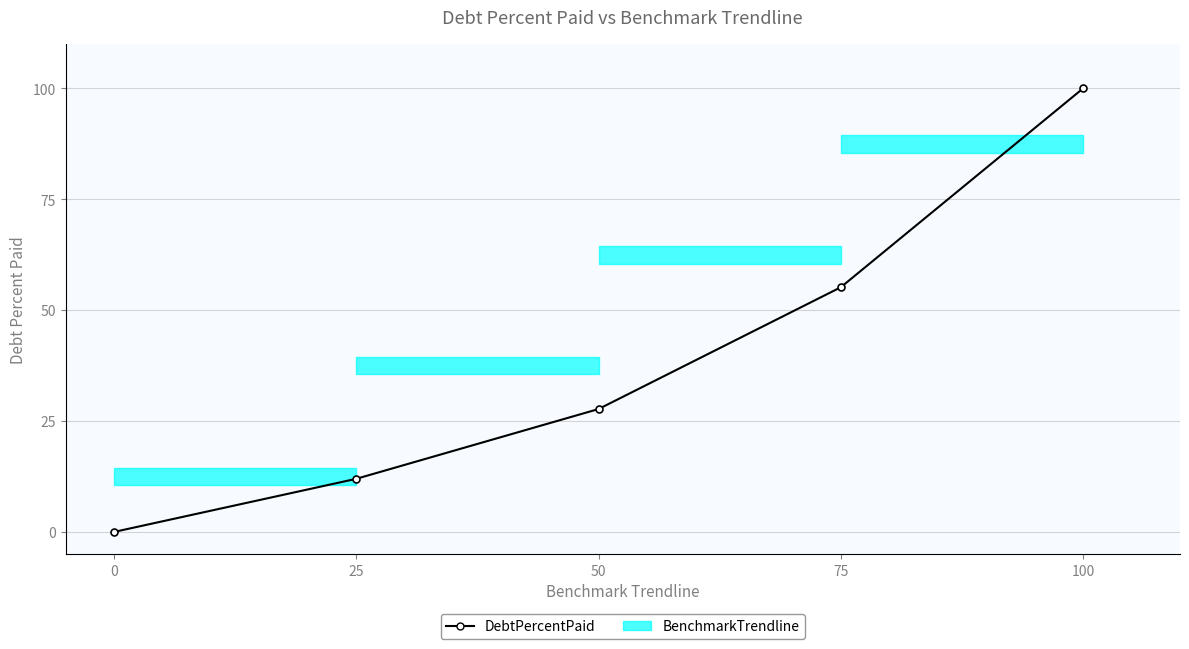

Reading left to right, list all the values displayed in this chart.

0.0	12.0	27.7	55.2	100.0